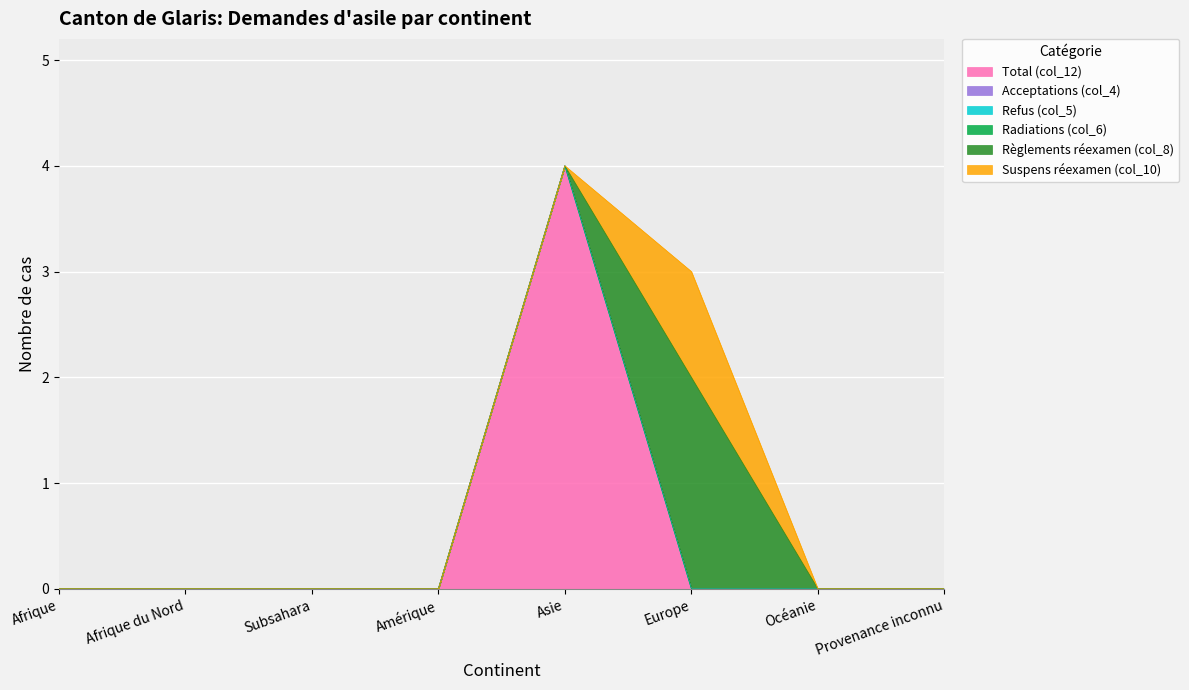

Reading left to right, extract all data points from this chart.

Total (col_12): 0	0	0	0	4	0	0	0
Acceptations (col_4): 0	0	0	0	0	0	0	0
Refus (col_5): 0	0	0	0	0	0	0	0
Radiations (col_6): 0	0	0	0	0	0	0	0
Règlements réexamen (col_8): 0	0	0	0	0	2	0	0
Suspens réexamen (col_10): 0	0	0	0	0	1	0	0